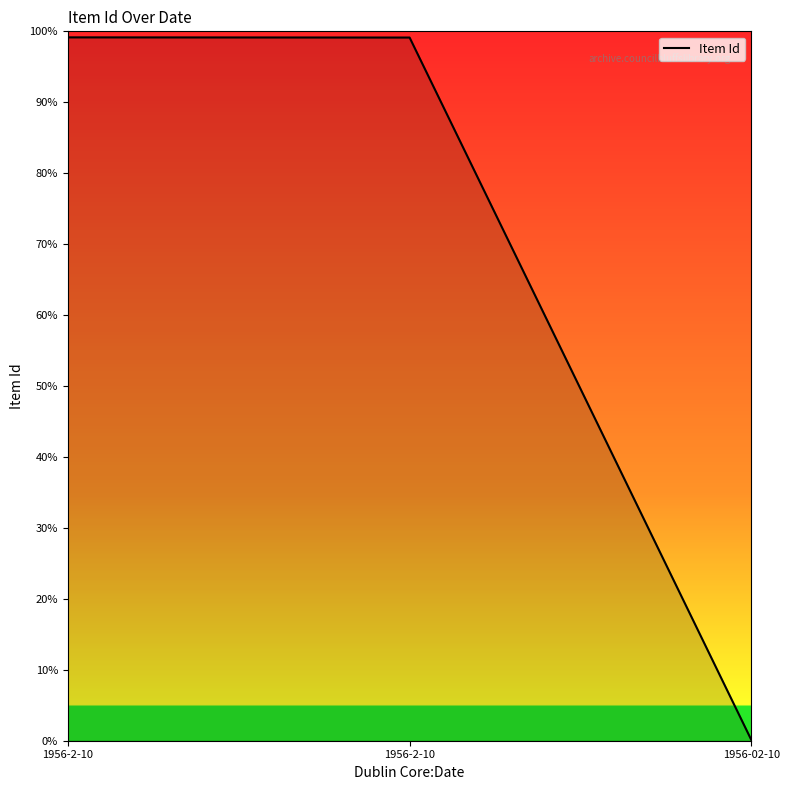

Which category has the highest value across all series?

1956-2-10